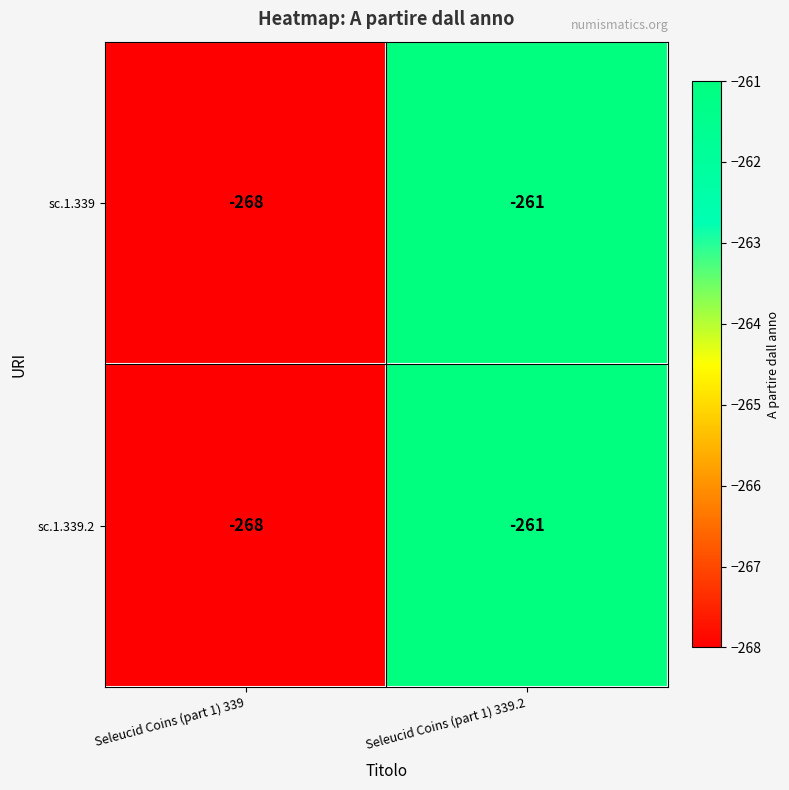

Rank the categories by sc.1.339 value from lowest to highest.

Seleucid Coins (part 1) 339, Seleucid Coins (part 1) 339.2